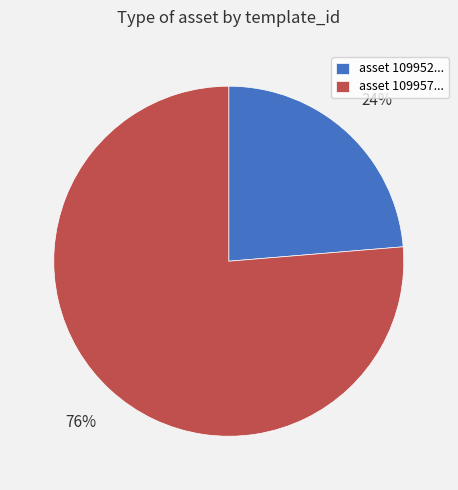

To the nearest percent, what percentage of the pie is asset 109957...?

76%